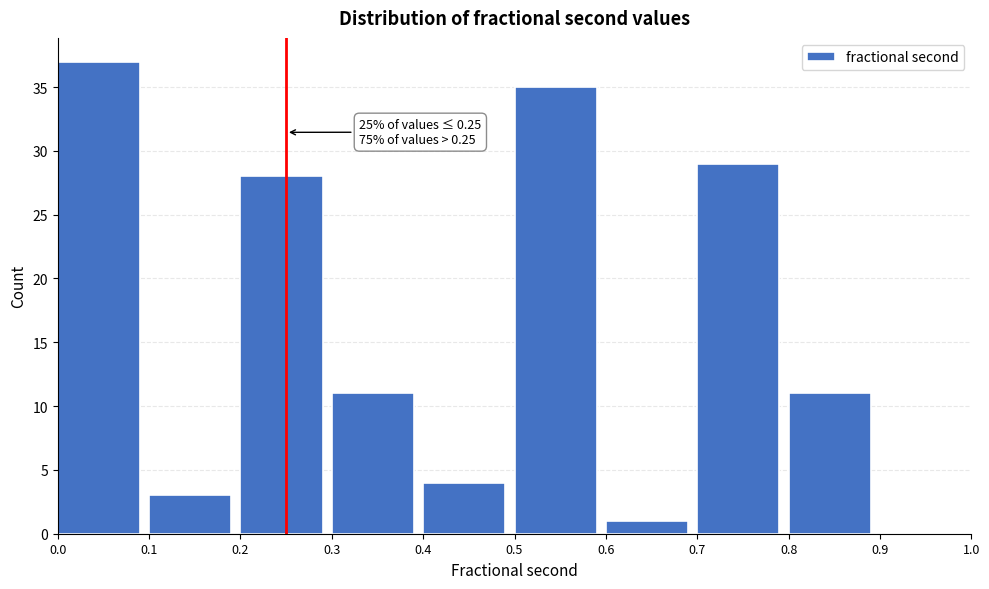

Which range on the x-axis has the tallest bar?

0.0 to 0.1